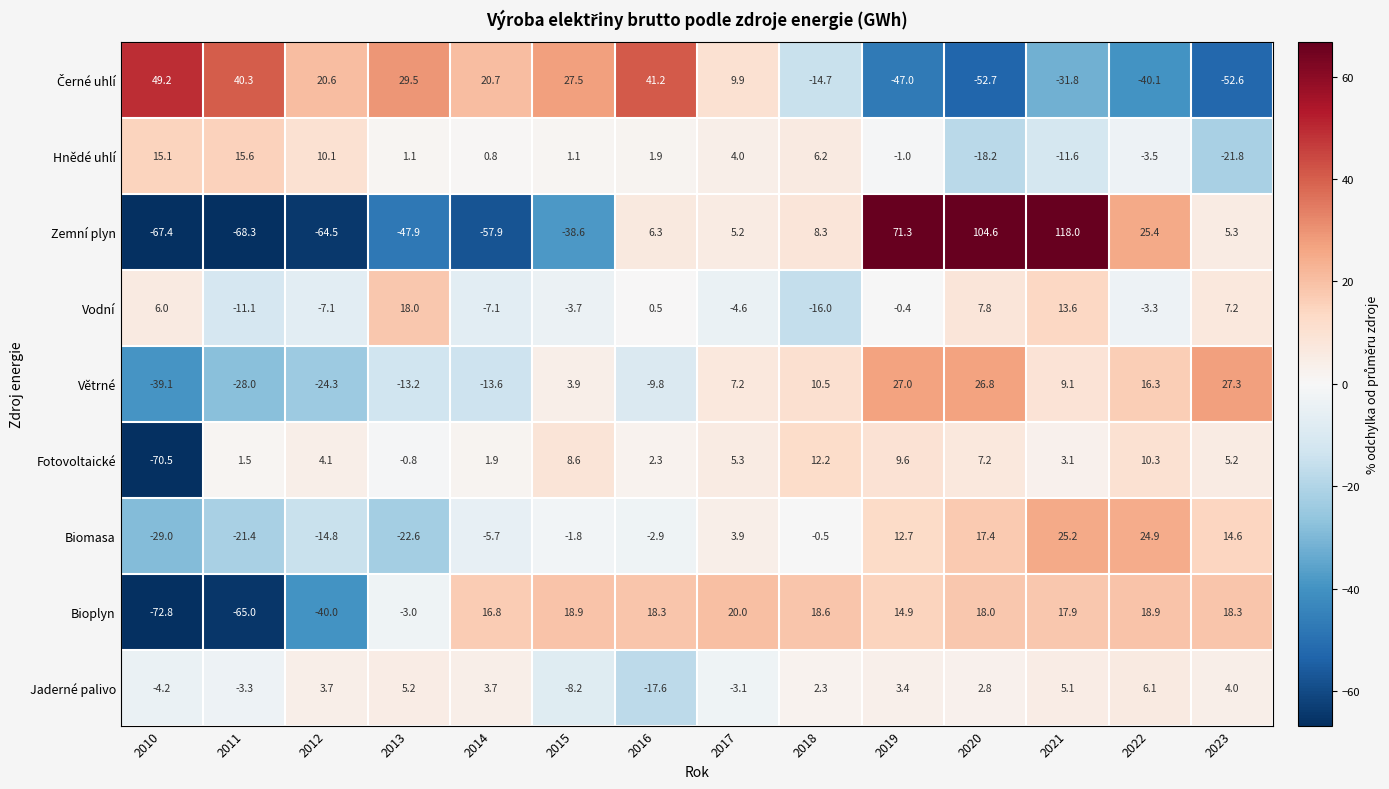

Which series has the largest total across all categories?

Větrné